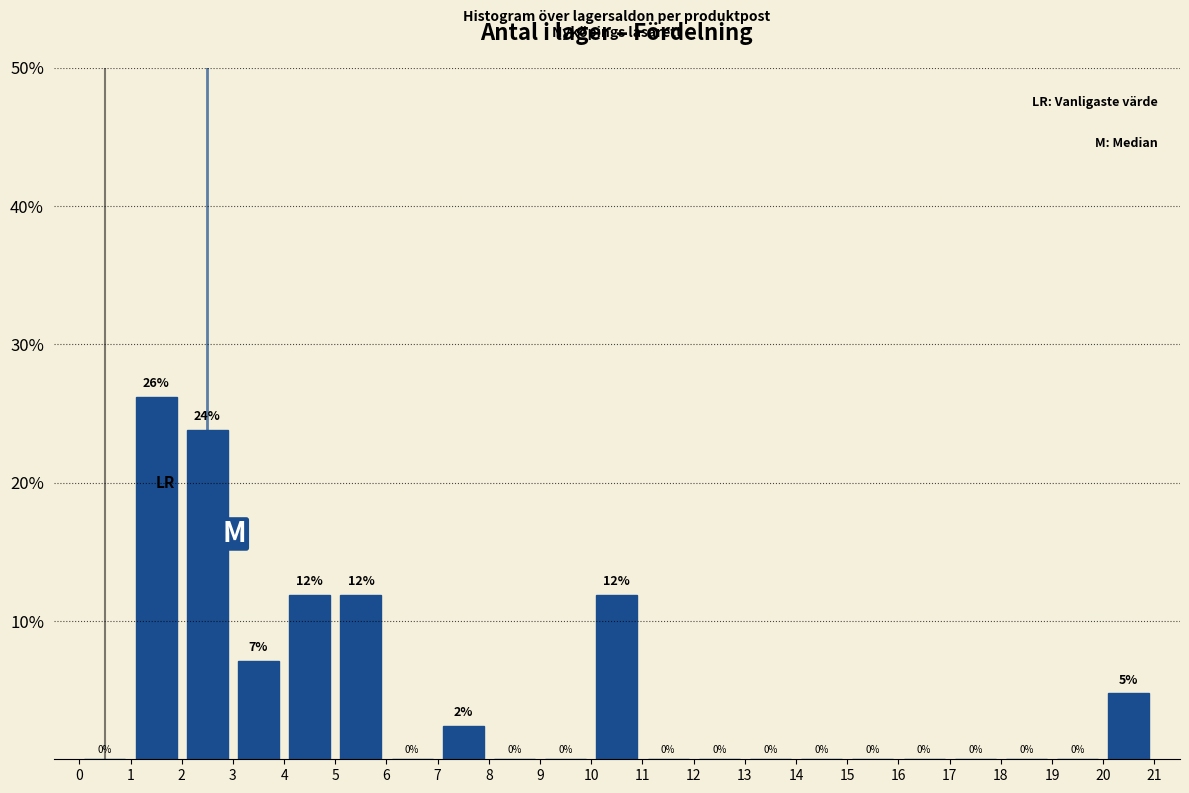

Which range on the x-axis has the tallest bar?

1 to 2